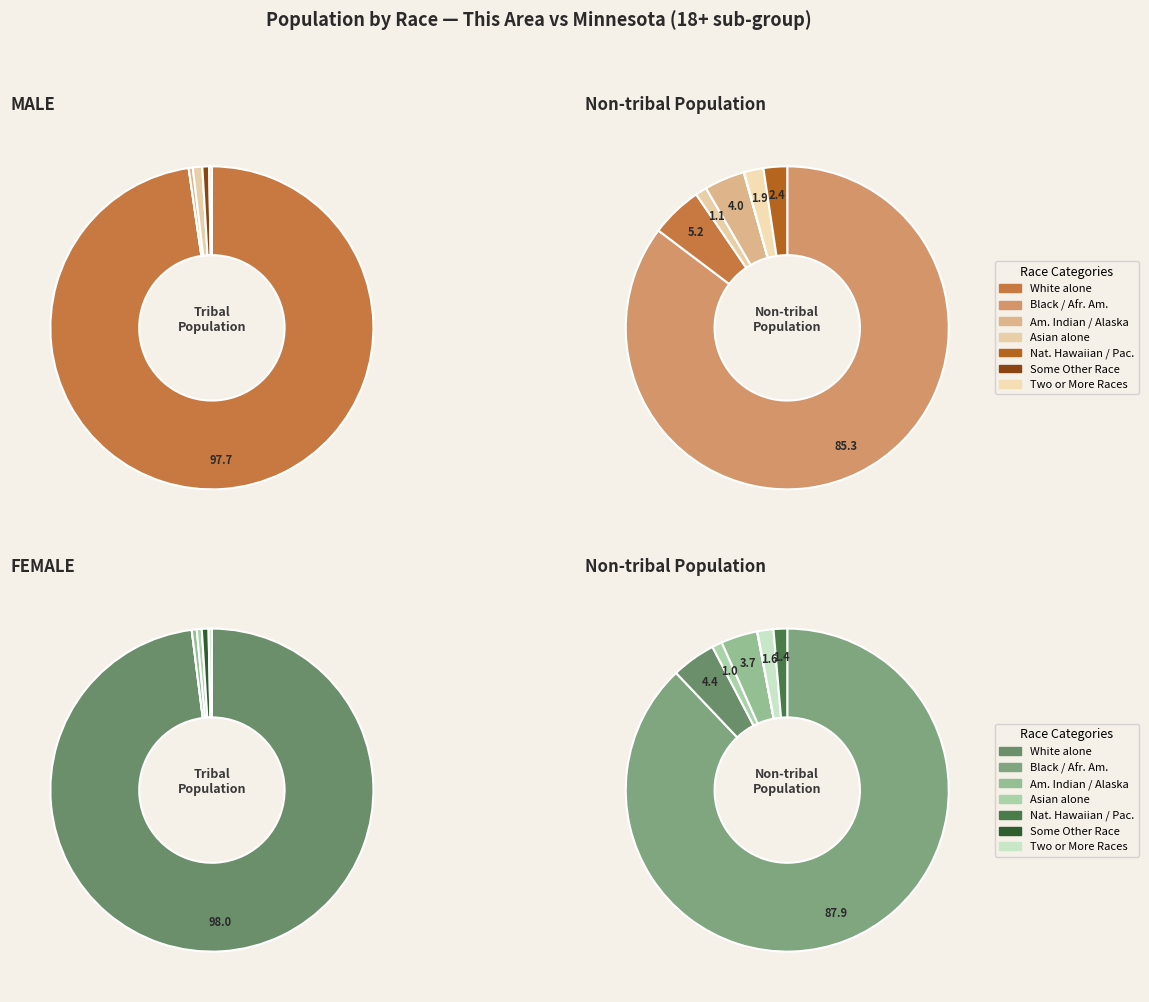

Is Asian alone the majority of the pie?

No